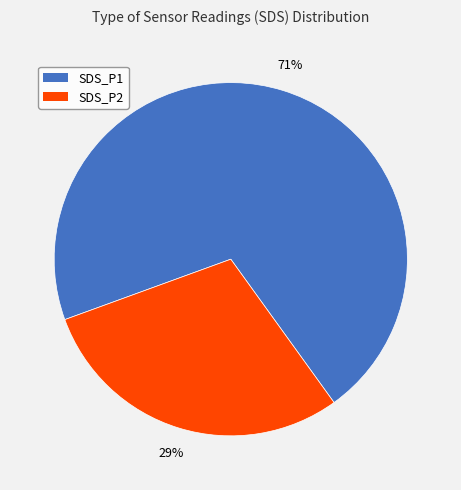

What percentage is the SDS_P1 slice, to the nearest percent?

71%